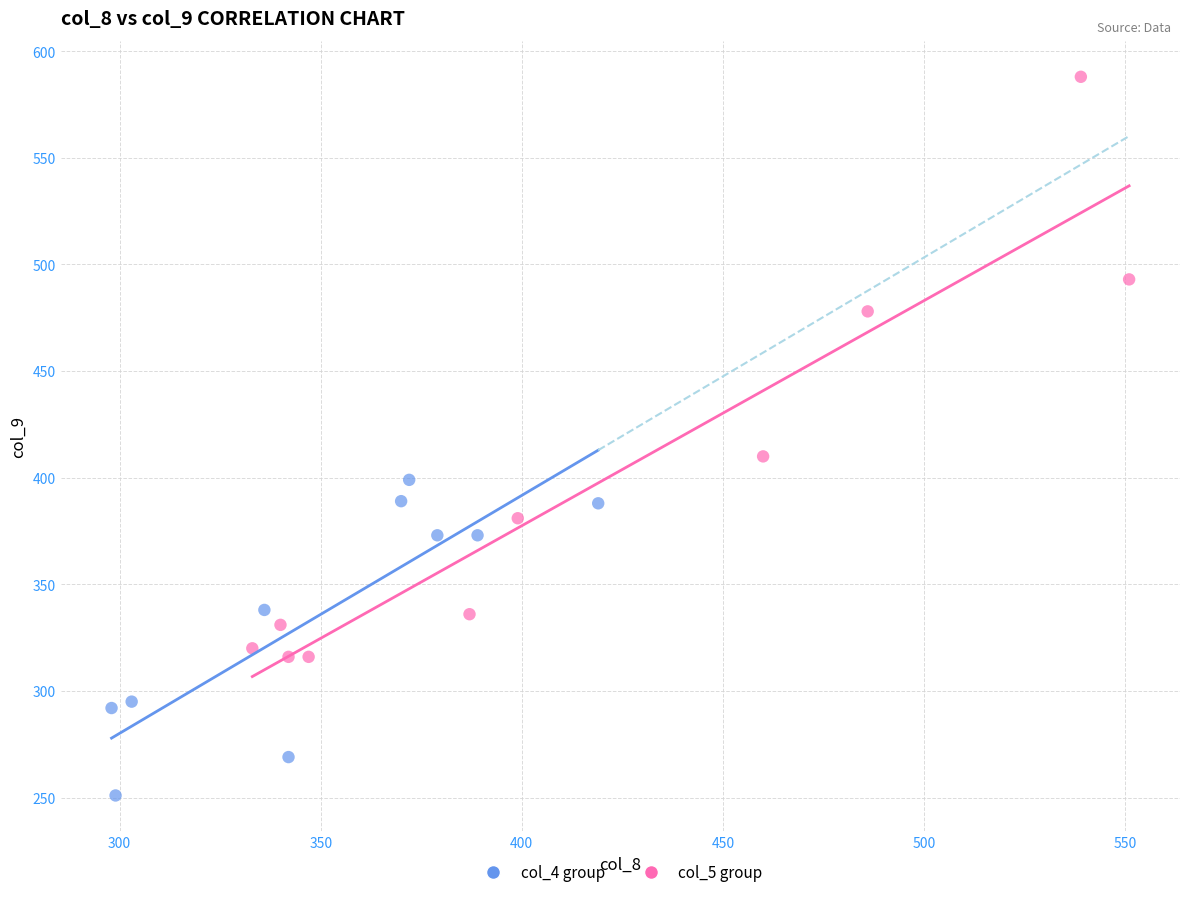

Which series has the widest spread of Y values?

col_5 group